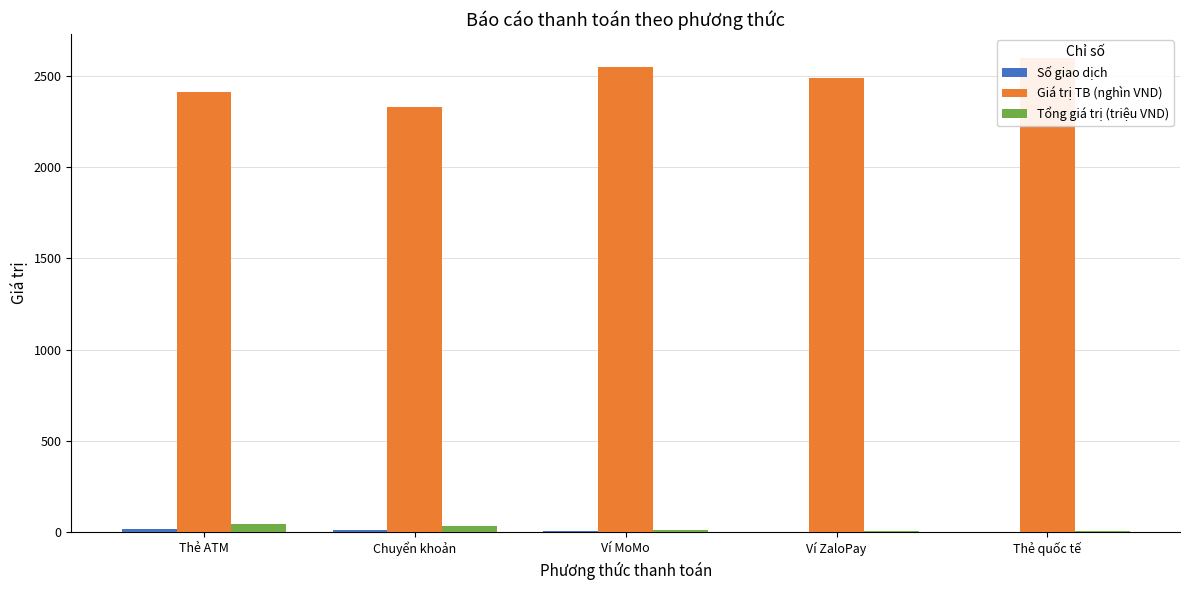

What is the value of the Số giao dịch bar at the 3rd from the left?

4.0